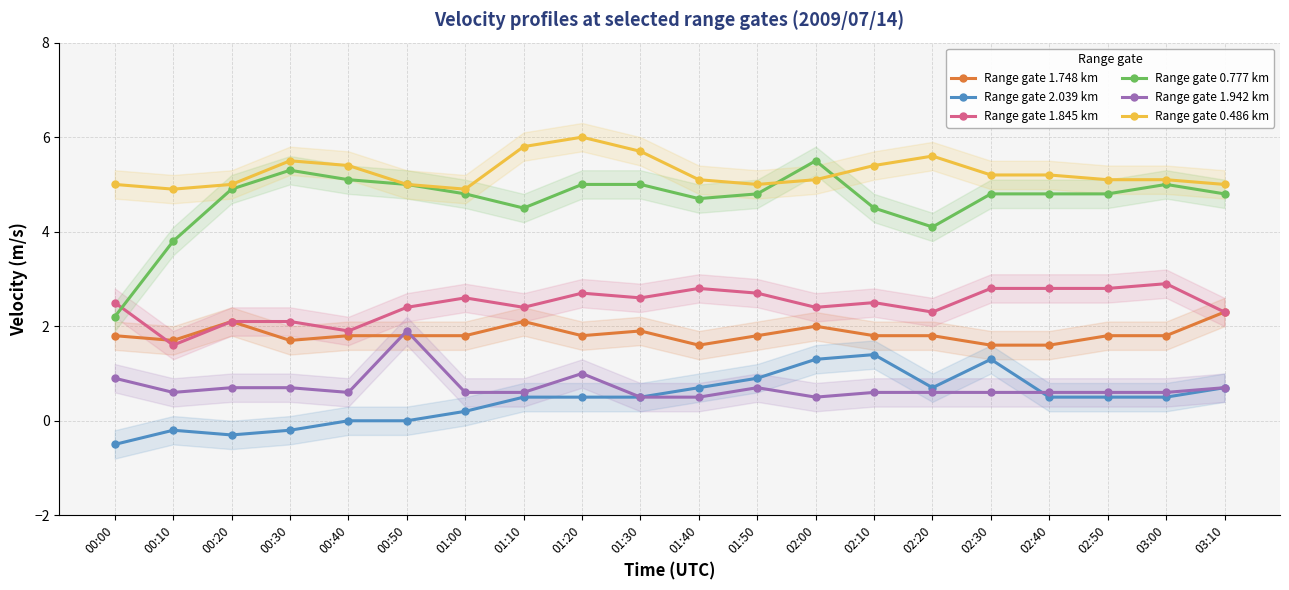

Where is Range gate 2.039 km nearest to the value 0?

00:40